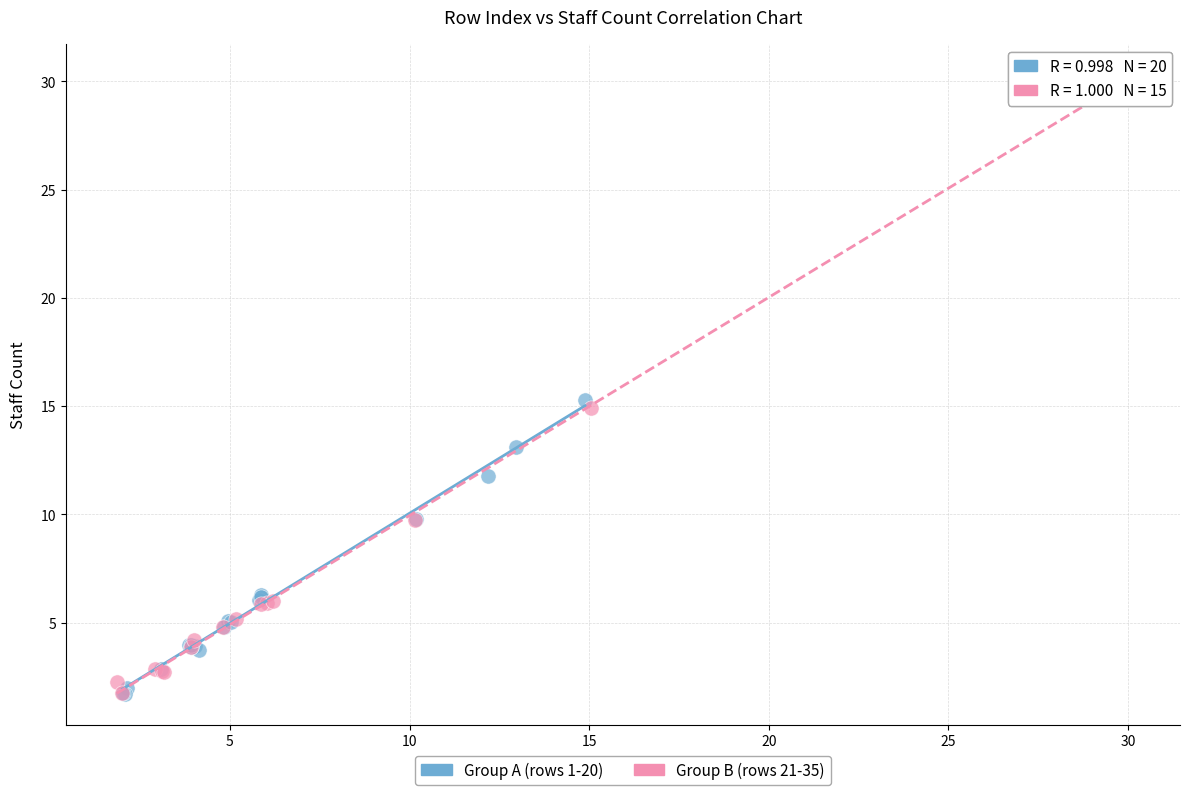

What are all the series names shown in the legend?

Group A (rows 1-20), Group B (rows 21-35)